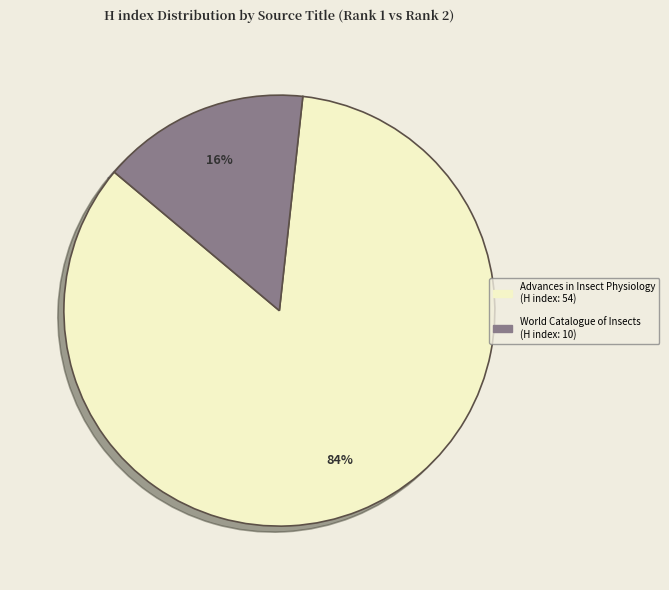

How many slices are in this pie chart?

2